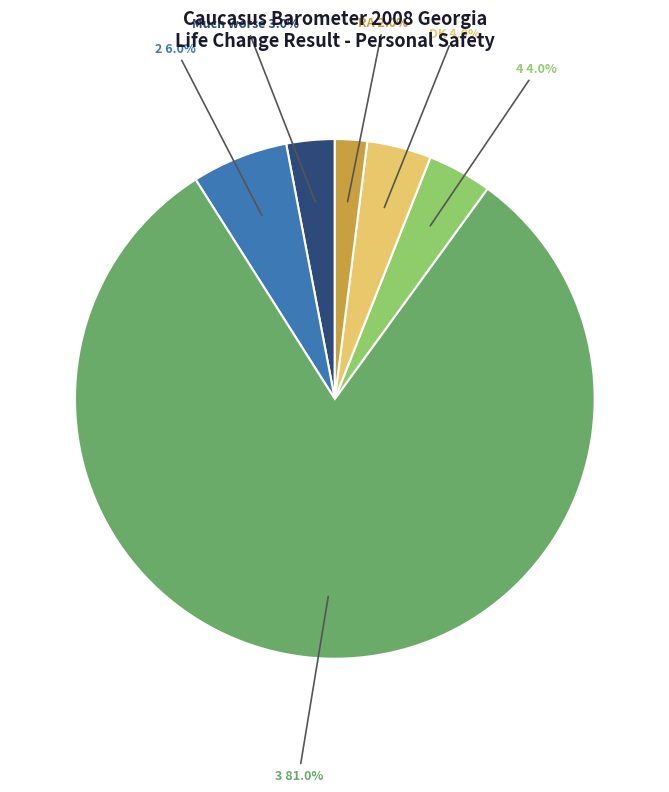

What percentage do 3 and RA together represent?

83.0%